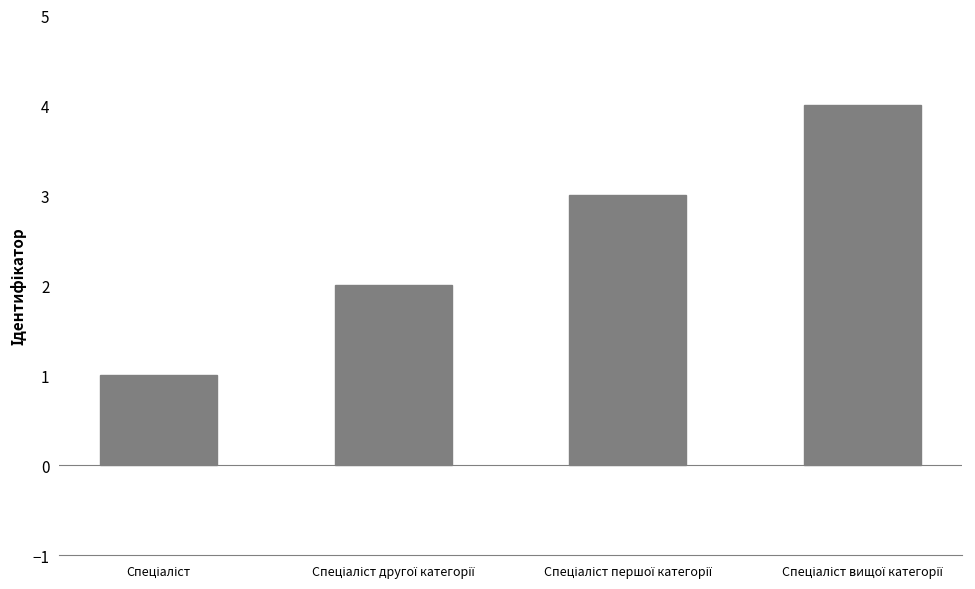

Reading left to right, extract all data points from this chart.

1	2	3	4